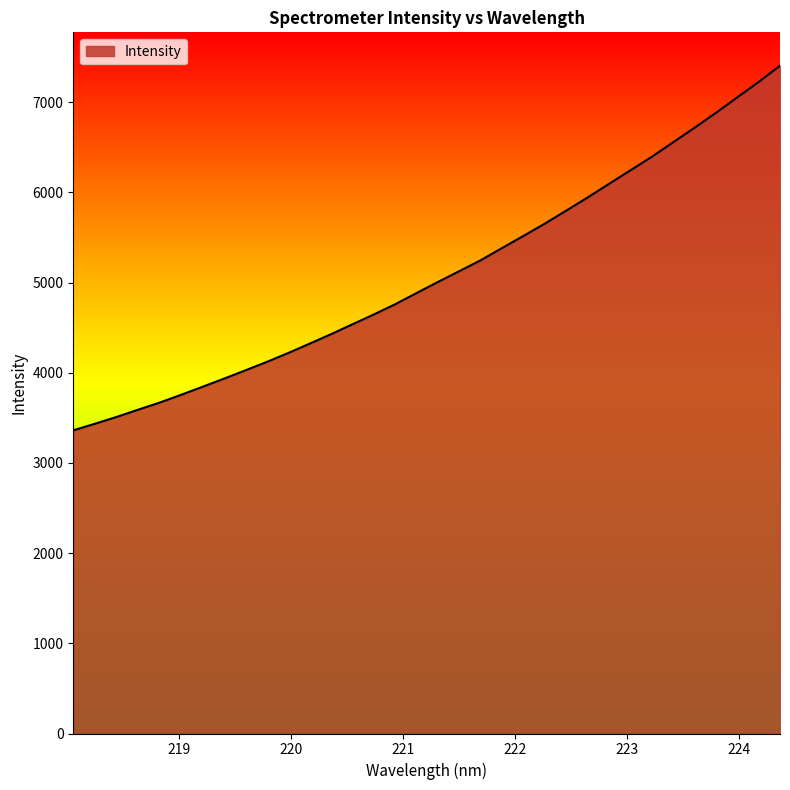

What is the sum of all values?

173254.4